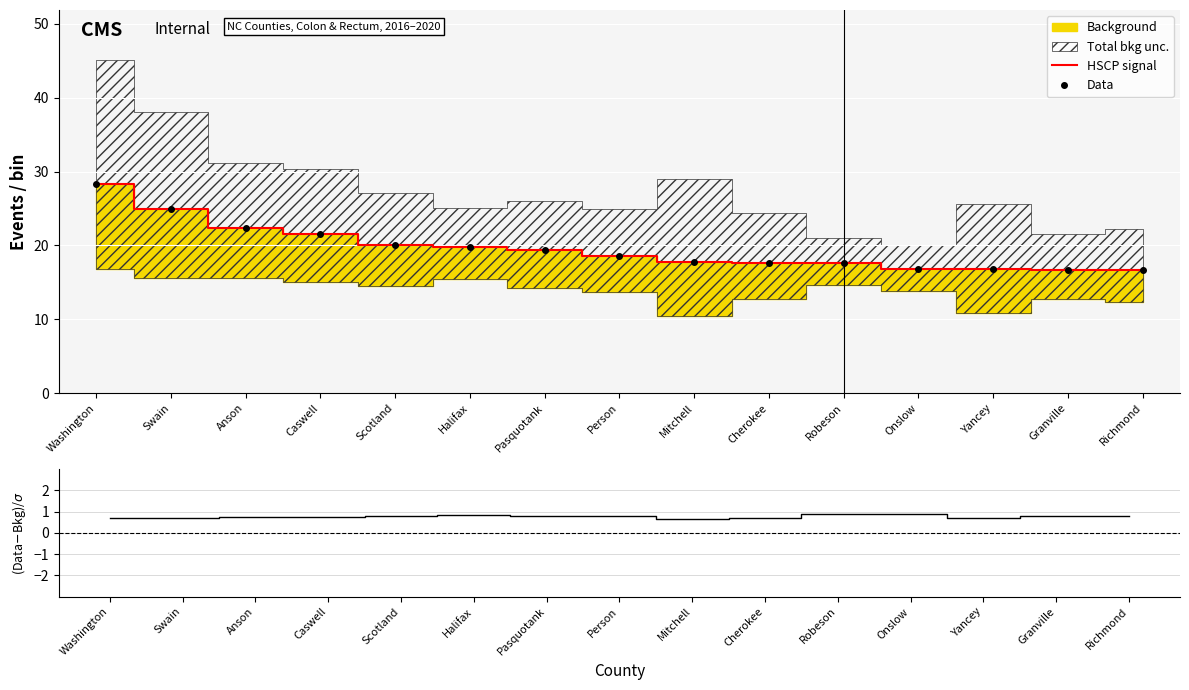

At which label does Data first exceed 18?

Washington